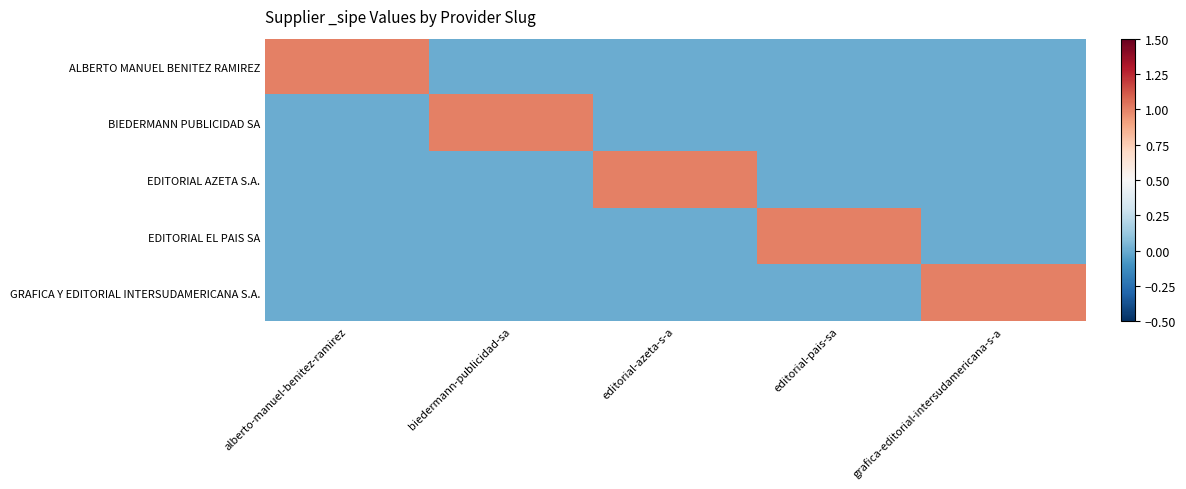

At how many categories does at least one series exceed 0?

5